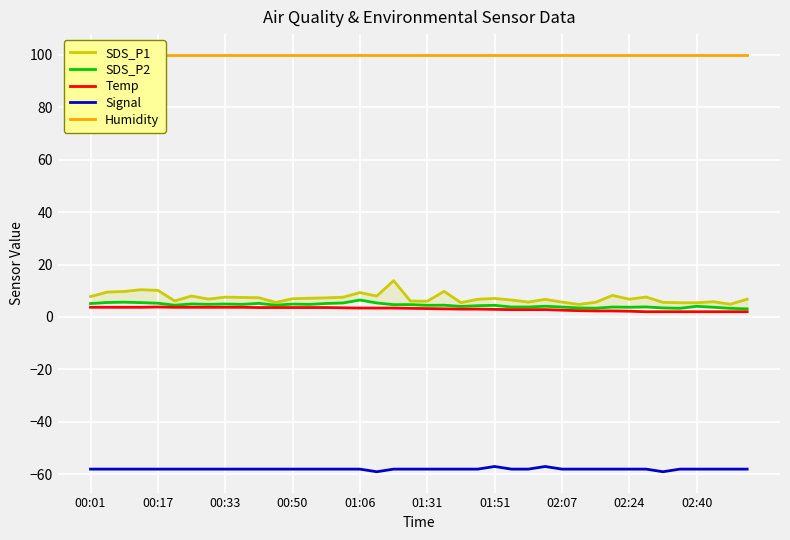

Reading right to left, transcribe all the data shown in this chart.

SDS_P1: 6.8	4.9	5.8	5.4	5.4	5.6	7.6	6.8	8.2	5.6	4.8	5.7	6.7	5.7	6.5	7.1	6.8	5.5	9.8	6.0	6.1	13.8	8.0	9.3	7.5	7.3	7.2	7.0	5.5	7.3	7.5	7.6	6.8	8.0	6.1	10.2	10.4	9.7	9.5	7.8
SDS_P2: 3.1	3.3	3.7	4.1	3.3	3.5	3.8	3.7	3.8	3.4	3.5	3.8	4.1	3.8	3.8	4.5	4.3	4.0	4.5	4.5	4.7	4.7	5.3	6.5	5.3	5.2	4.8	4.9	4.5	5.2	4.8	5.0	4.8	5.0	4.5	5.2	5.5	5.7	5.5	5.1
Temp: 2.0	2.0	2.0	2.0	2.0	2.0	2.0	2.2	2.3	2.3	2.4	2.6	2.8	2.8	2.8	2.9	3.0	3.0	3.1	3.2	3.3	3.4	3.4	3.4	3.5	3.6	3.6	3.6	3.6	3.6	3.7	3.7	3.7	3.7	3.7	3.8	3.7	3.7	3.7	3.7
Signal: -58.0	-58.0	-58.0	-58.0	-58.0	-59.0	-58.0	-58.0	-58.0	-58.0	-58.0	-58.0	-57.0	-58.0	-58.0	-57.0	-58.0	-58.0	-58.0	-58.0	-58.0	-58.0	-59.0	-58.0	-58.0	-58.0	-58.0	-58.0	-58.0	-58.0	-58.0	-58.0	-58.0	-58.0	-58.0	-58.0	-58.0	-58.0	-58.0	-58.0
Humidity: 99.9	99.9	99.9	99.9	99.9	99.9	99.9	99.9	99.9	99.9	99.9	99.9	99.9	99.9	99.9	99.9	99.9	99.9	99.9	99.9	99.9	99.9	99.9	99.9	99.9	99.9	99.9	99.9	99.9	99.9	99.9	99.9	99.9	99.9	99.9	99.9	99.9	99.9	99.9	99.9